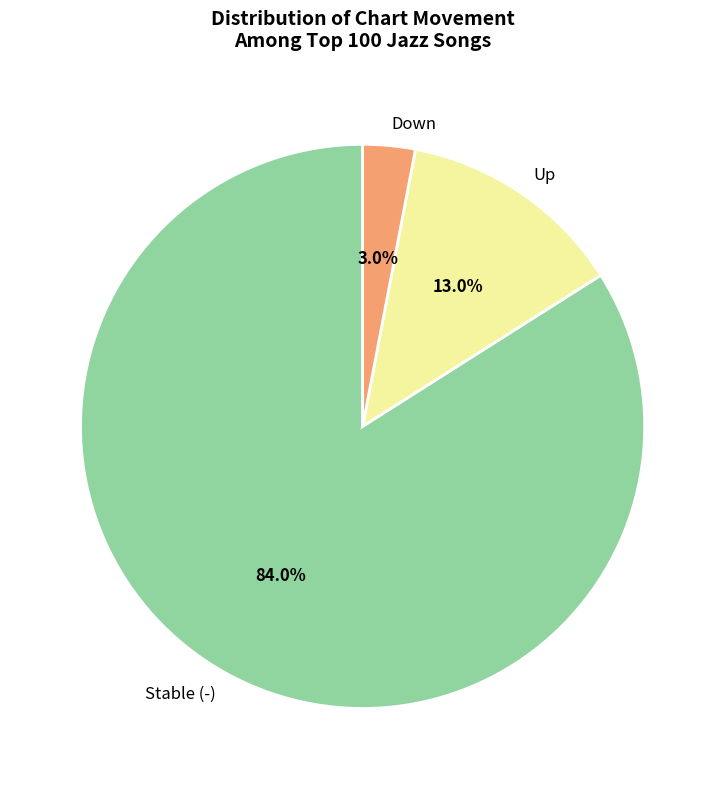

What percentage do Stable (-) and Down together represent?

87.0%